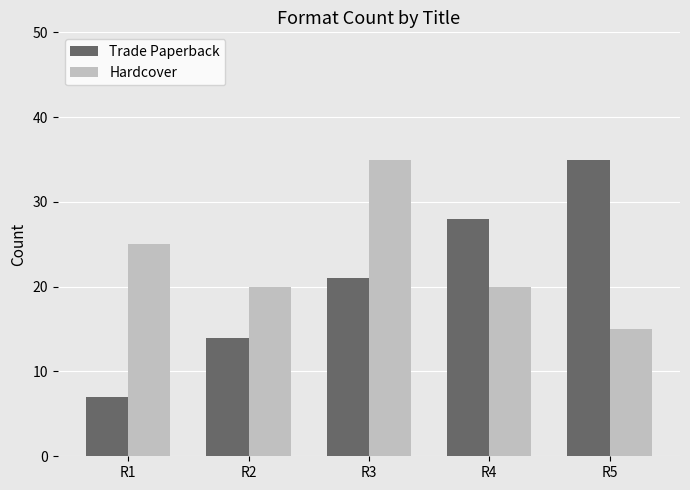

How many bars are there in total?

10